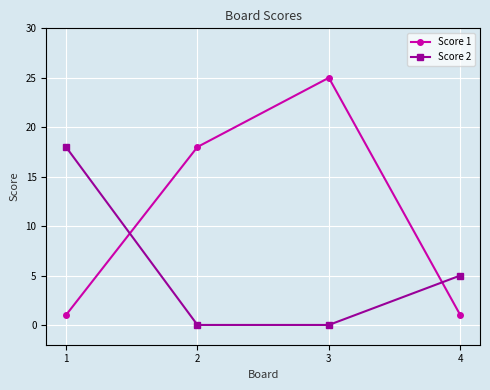

At which category is the sum across all series the highest?

3